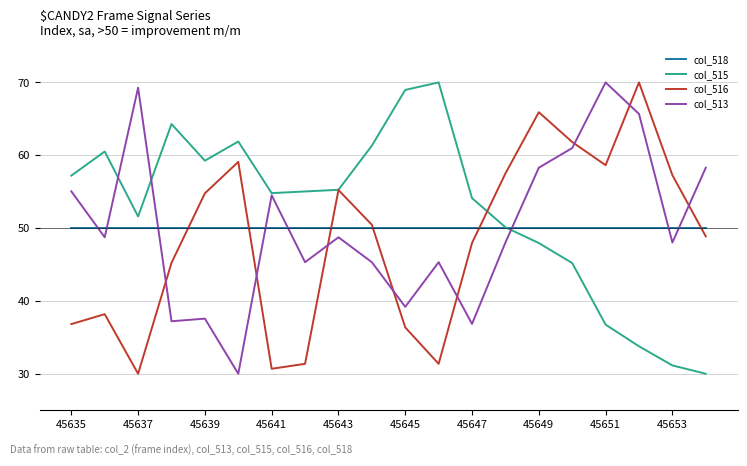

What is the minimum value shown in the chart?

30.0